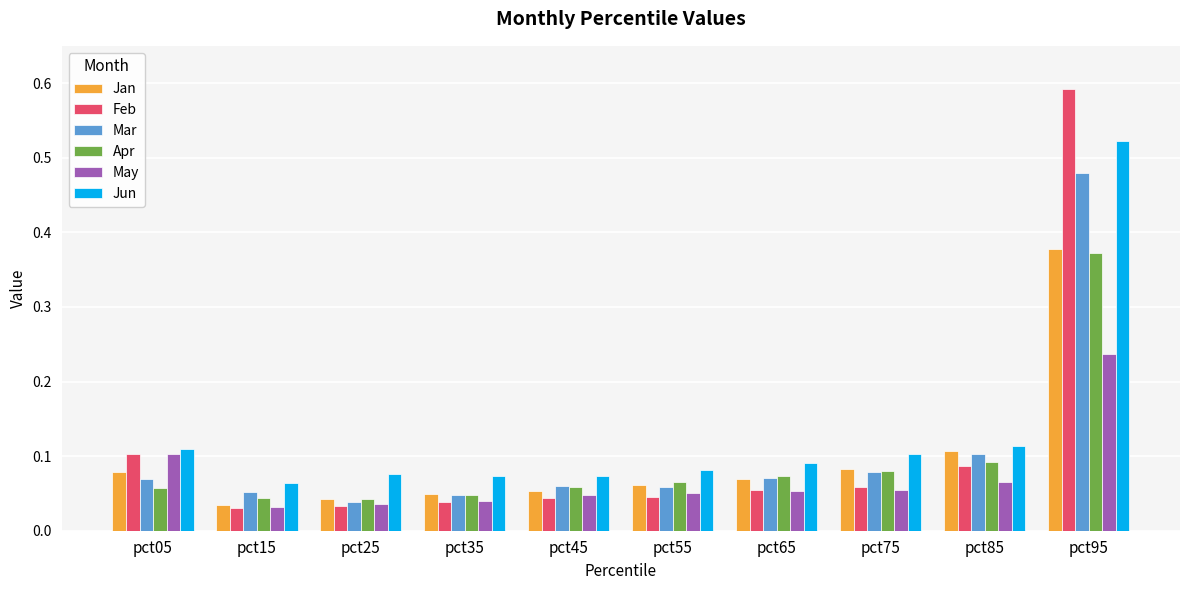

How many series are shown in this chart?

6